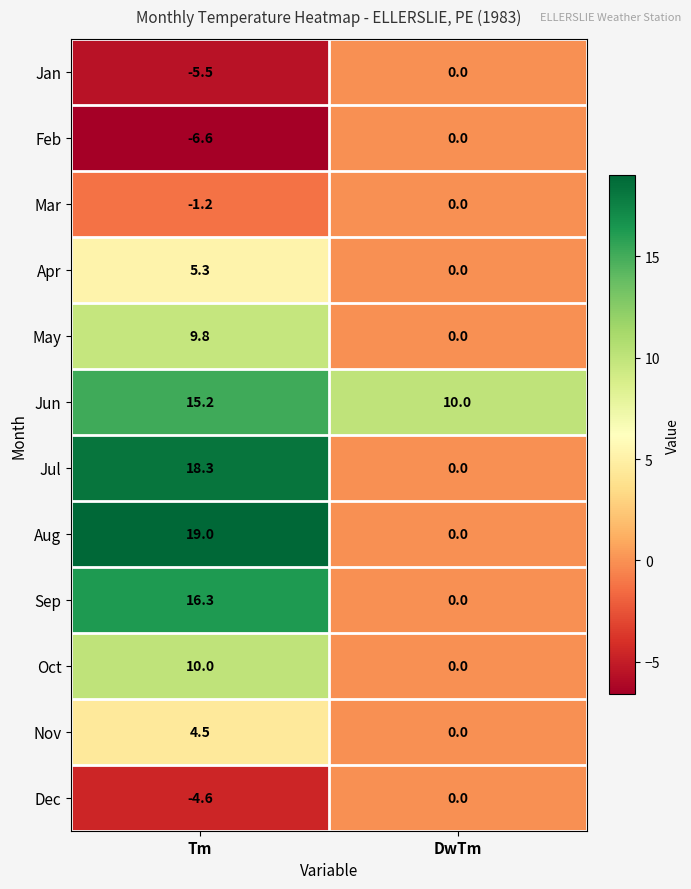

True or false: Jun has a value of 4.9 at DwTm.

False